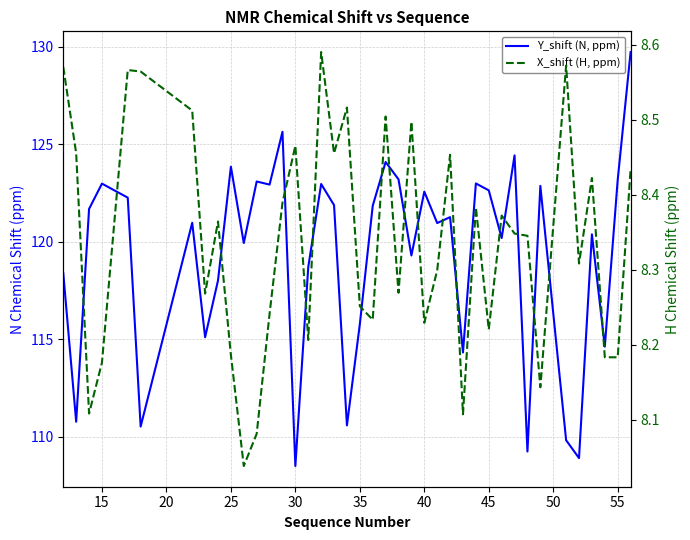

How many categories are shown in the chart?

40